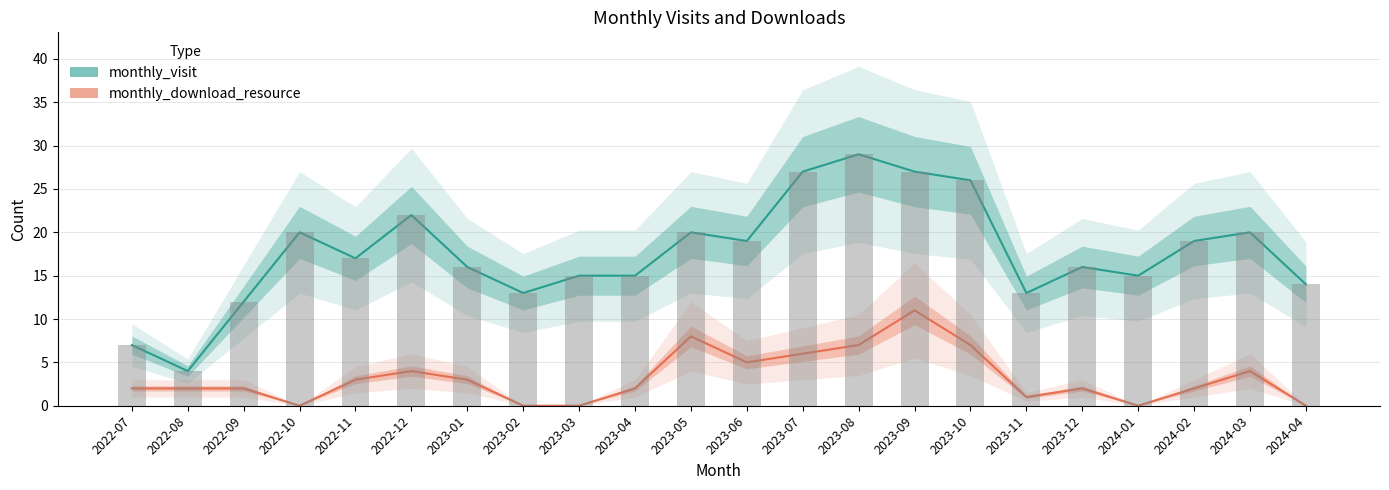

True or false: monthly_visit has a value of 15 at 2024-01.

True